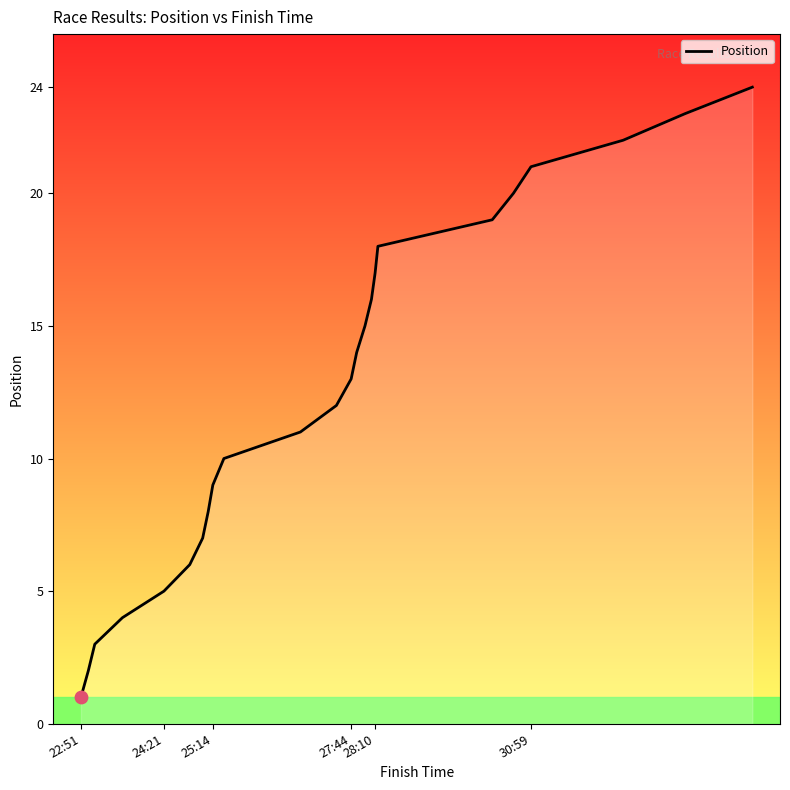

What is the greatest value displayed?

24